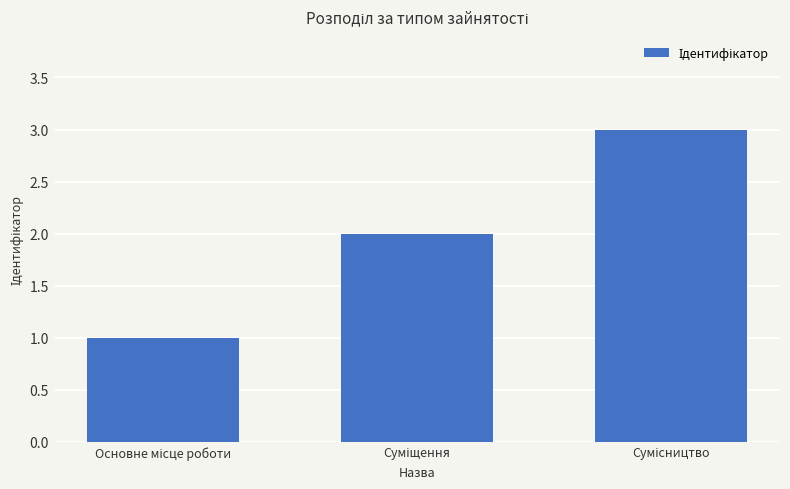

Are the bars grouped side by side (vs. stacked)?

No